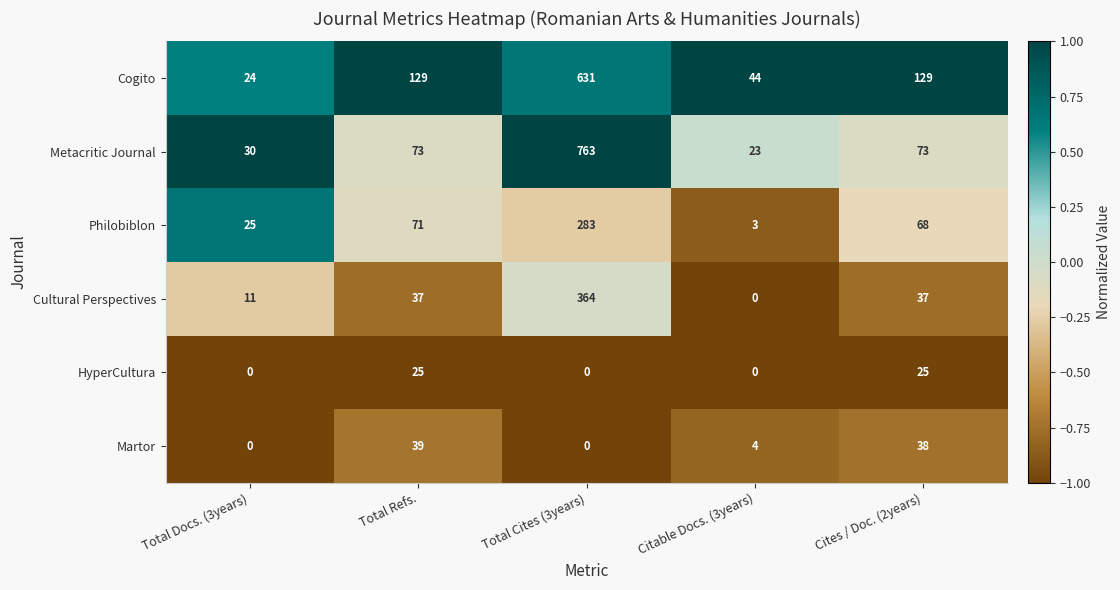

The value of Metacritic Journal at Total Cites (3years) is 763. True or false?

True